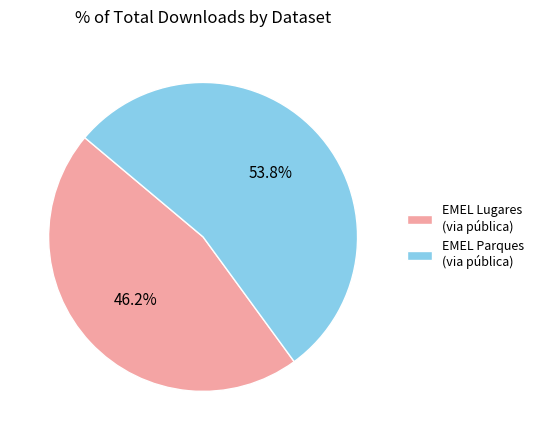

Rank the categories by value from highest to lowest.

EMEL Parques (via pública), EMEL Lugares (via pública)